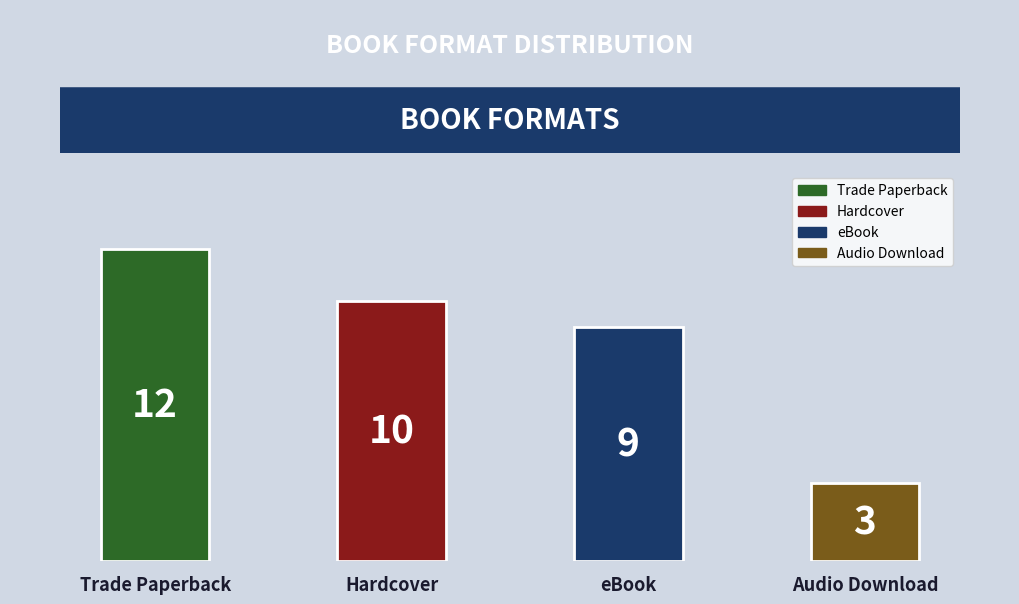

Reading left to right, what are all the values shown in this chart?

12	10	9	3